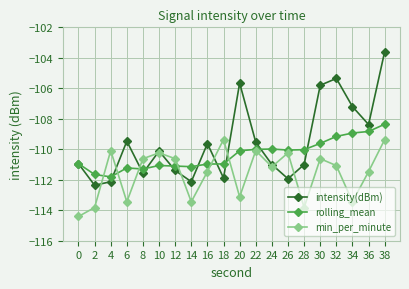

What is the lowest value of the intensity(dBm) series?

-112.4